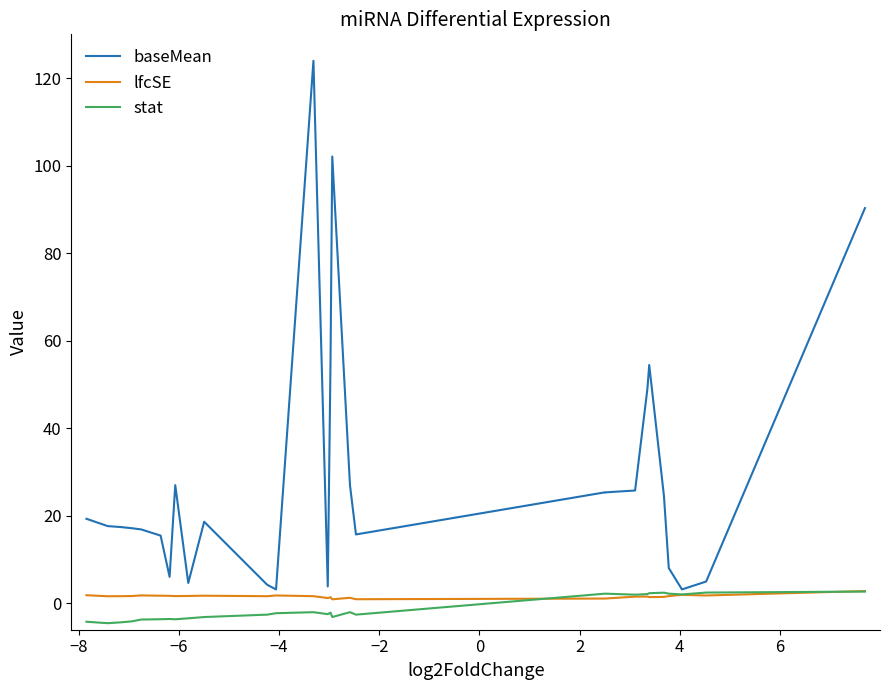

Reading right to left, list all the values displayed in this chart.

baseMean: 90.3	5.0	3.2	8.1	24.6	54.5	49.1	25.8	25.4	25.3	25.4	25.4	25.4	15.8	27.0	102.1	55.7	3.9	124.0	3.2	4.3	18.7	4.7	27.0	6.1	15.5	16.9	17.2	17.4	17.7	19.3
lfcSE: 2.8	1.8	2.0	1.7	1.5	1.4	1.6	1.6	1.1	1.1	1.1	1.1	1.1	1.0	1.3	0.9	1.4	1.2	1.7	1.8	1.7	1.8	1.7	1.7	1.7	1.8	1.8	1.7	1.7	1.6	1.9
stat: 2.7	2.5	2.1	2.2	2.5	2.3	2.1	2.0	2.2	2.2	2.2	2.2	2.2	-2.6	-2.0	-3.1	-2.1	-2.4	-2.0	-2.2	-2.6	-3.1	-3.4	-3.6	-3.6	-3.6	-3.7	-4.1	-4.3	-4.5	-4.2